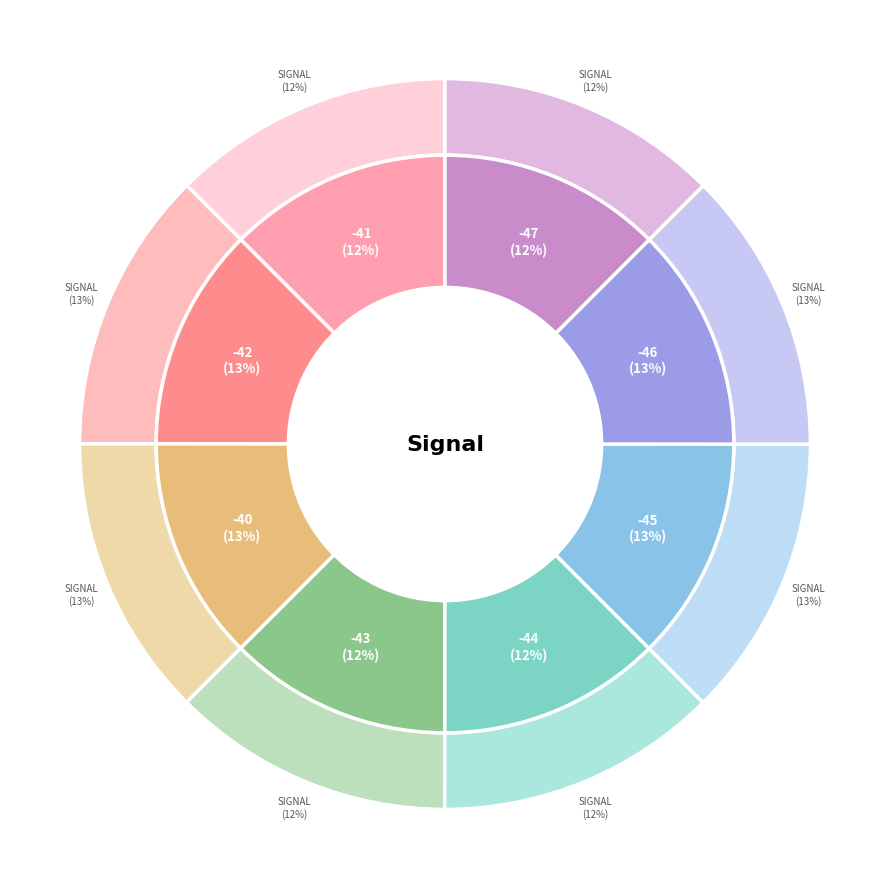

Which has a higher value, -41 or -41?

-41